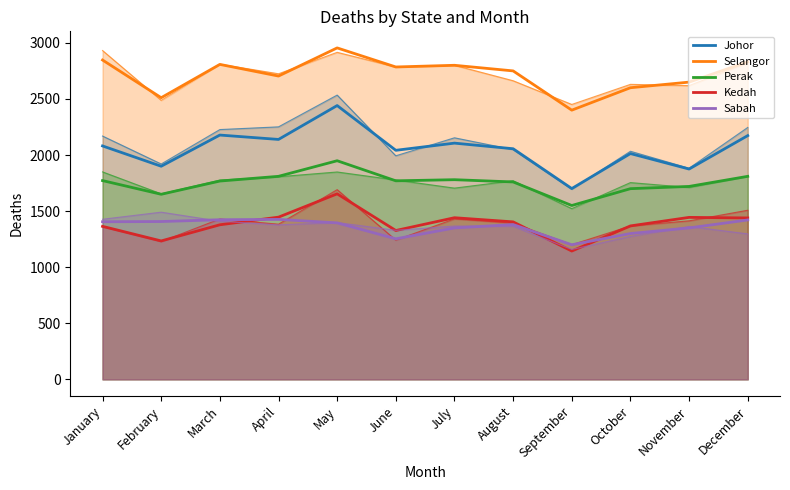

True or false: Johor and Perak cross at least once.

False